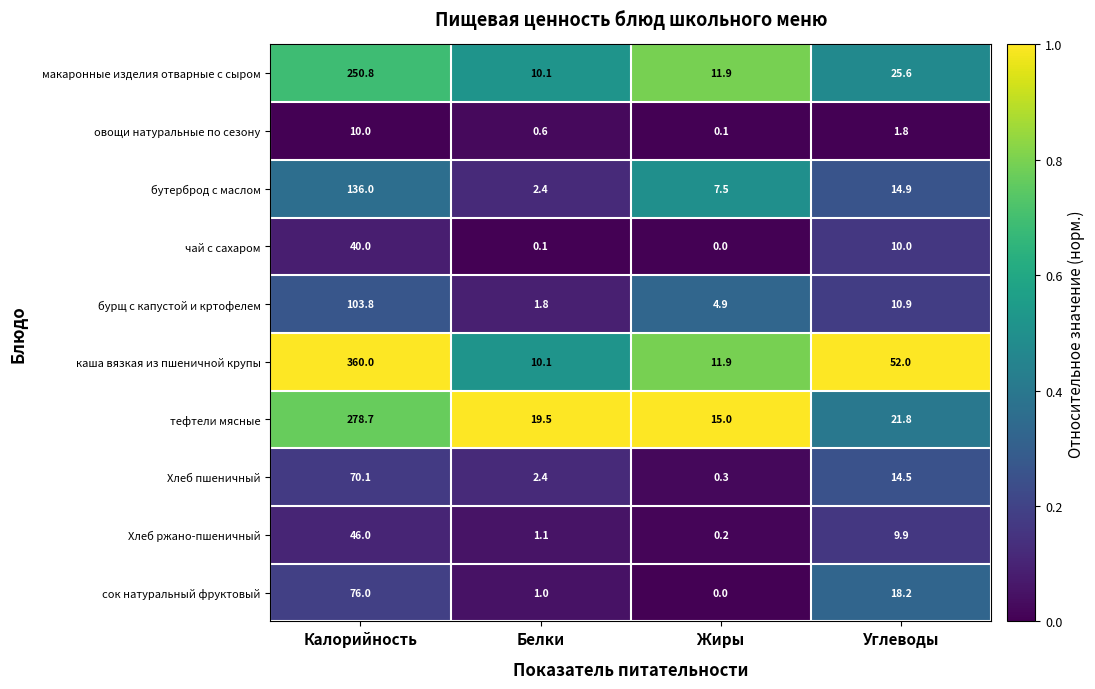

What is the spread (max minus min) of values at Жиры?

15.0